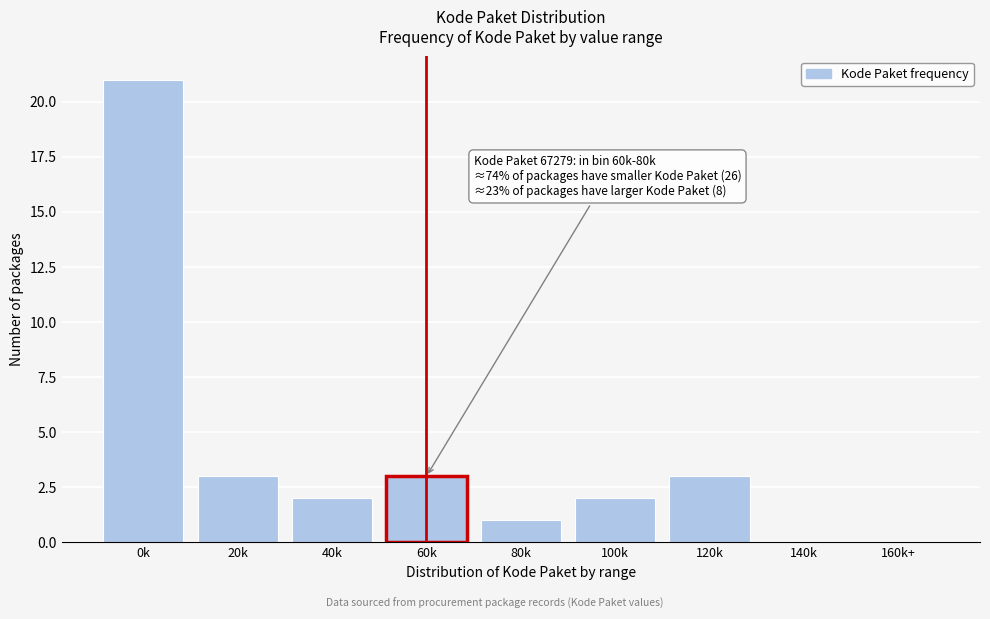

Reading left to right, what are all the values shown in this chart?

0k=21	20k=3	40k=2	60k=3	80k=1	100k=2	120k=3	140k=0	160k+=0